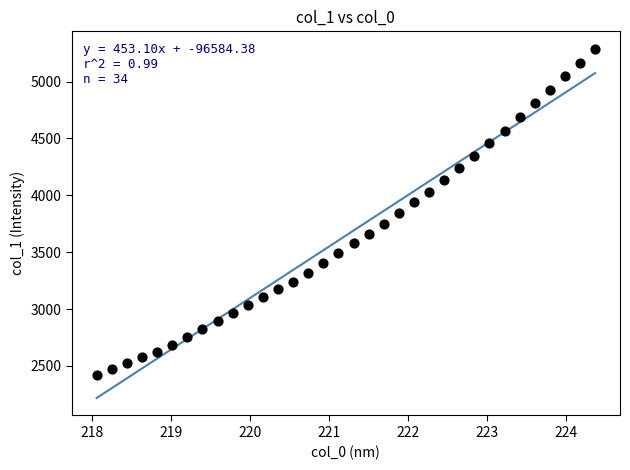

What is the range of Y values (max minus min)?

2866.8